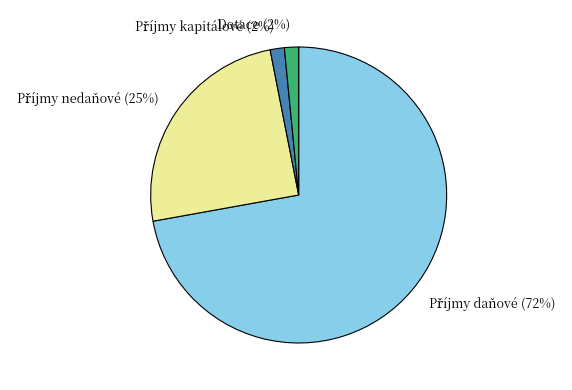

To the nearest percent, what is the average slice percentage?

25%